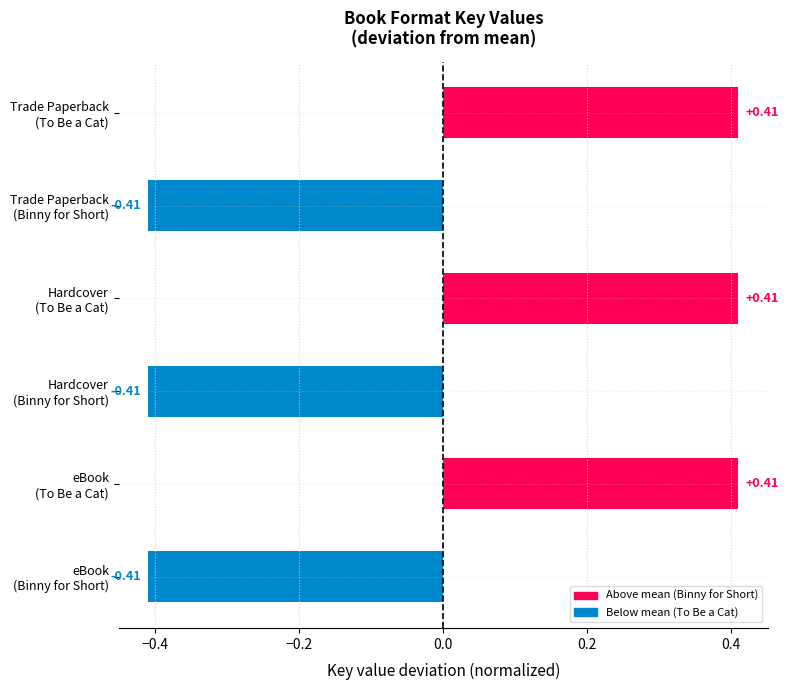

What is the difference between the second highest and second lowest values?

0.8